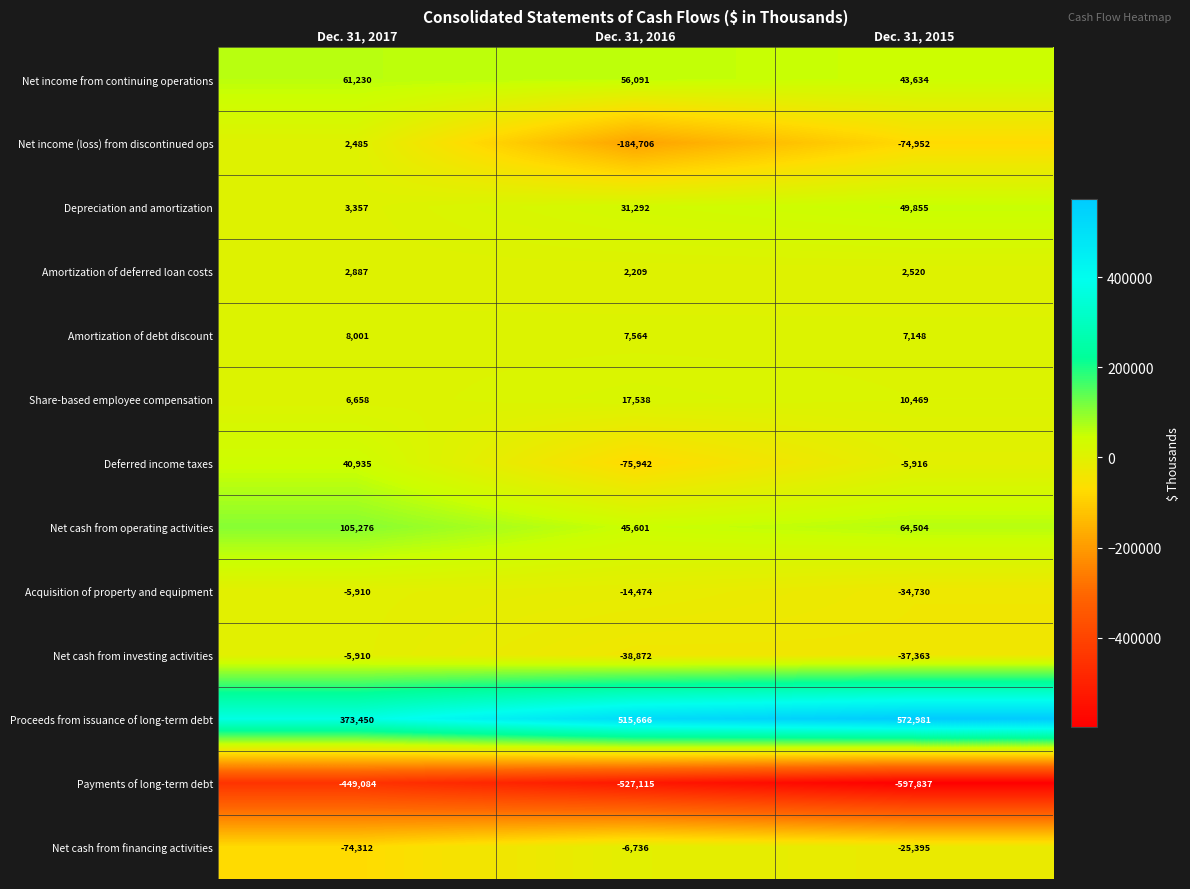

Read the Deferred income taxes value at Dec. 31, 2016, to the nearest 100.

-75900